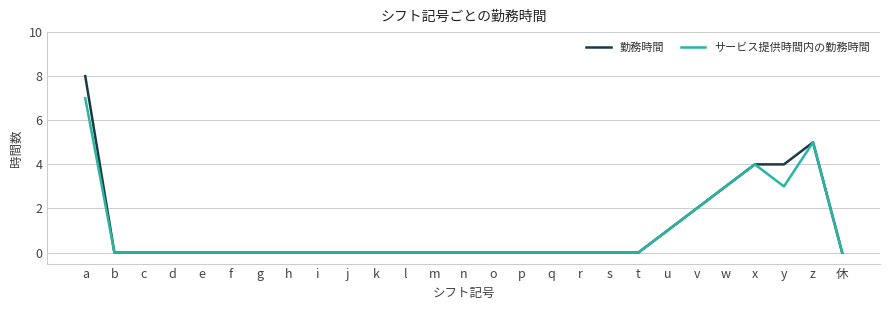

The サービス提供時間内の勤務時間 series shows 0 at q. True or false?

True